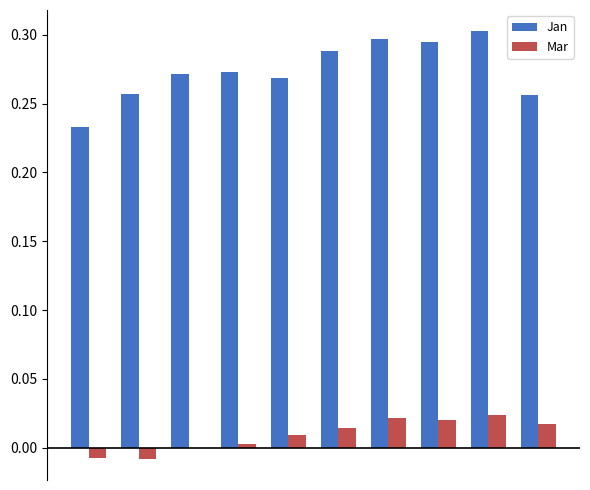

Which series has the largest total across all categories?

Jan